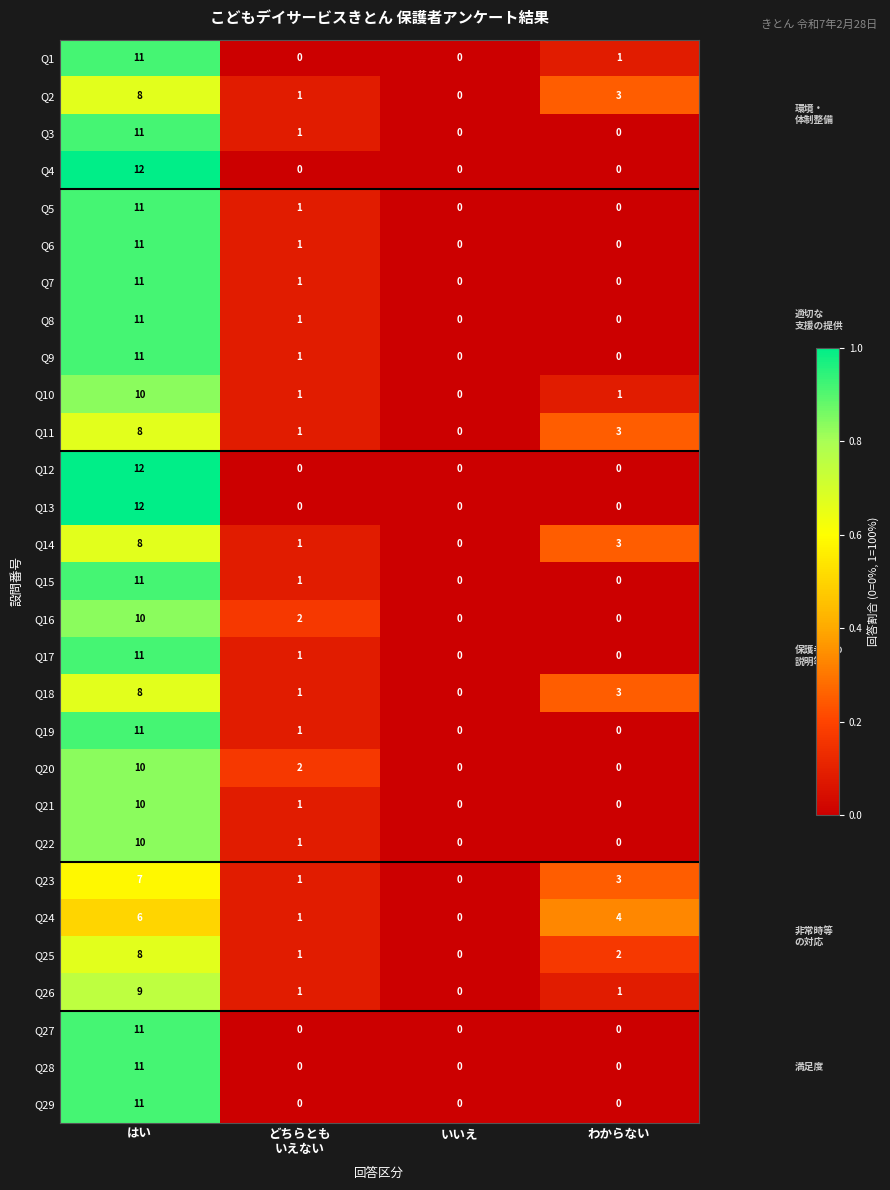

True or false: Q17 has a value of 11 at はい.

True